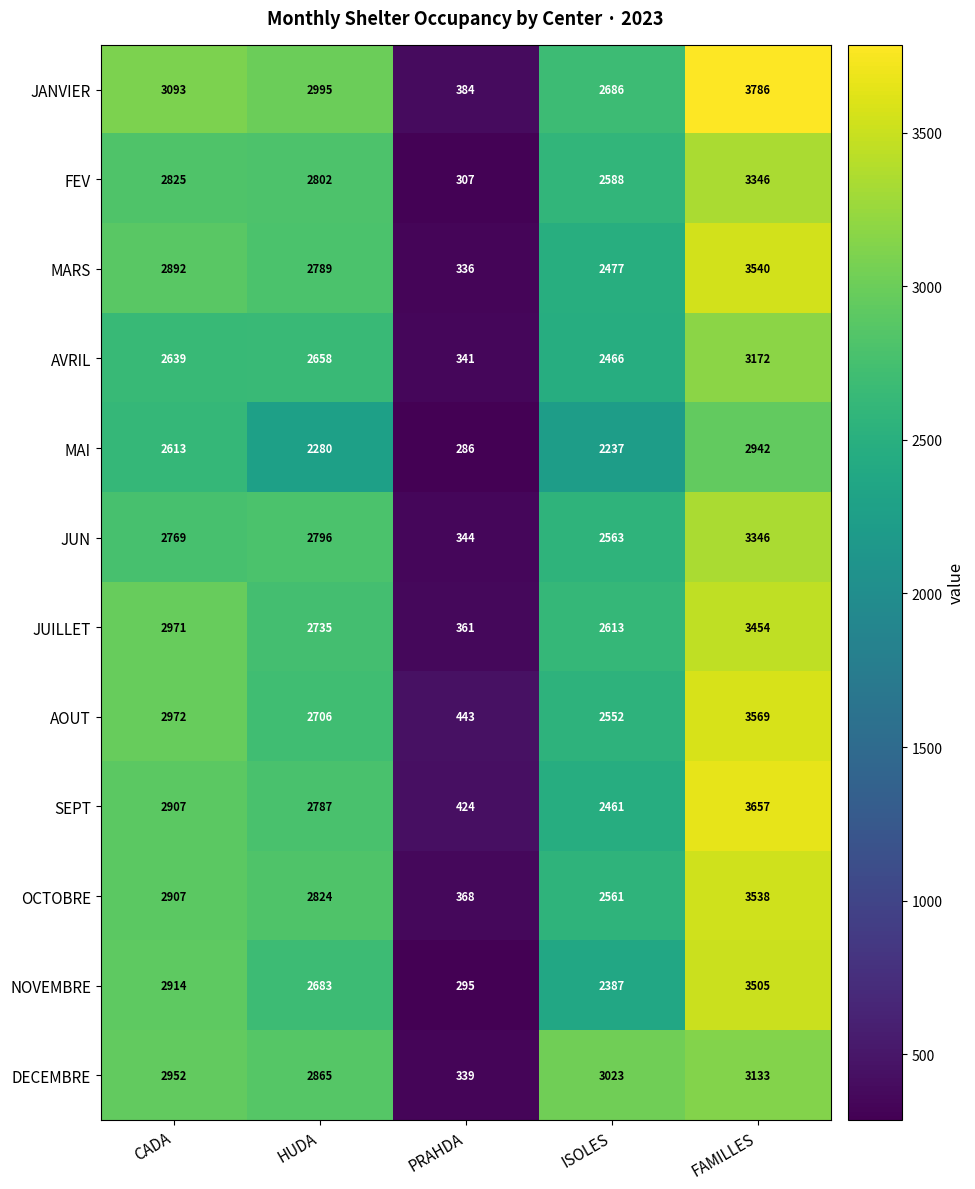

What is the total value across all series at PRAHDA?

4228